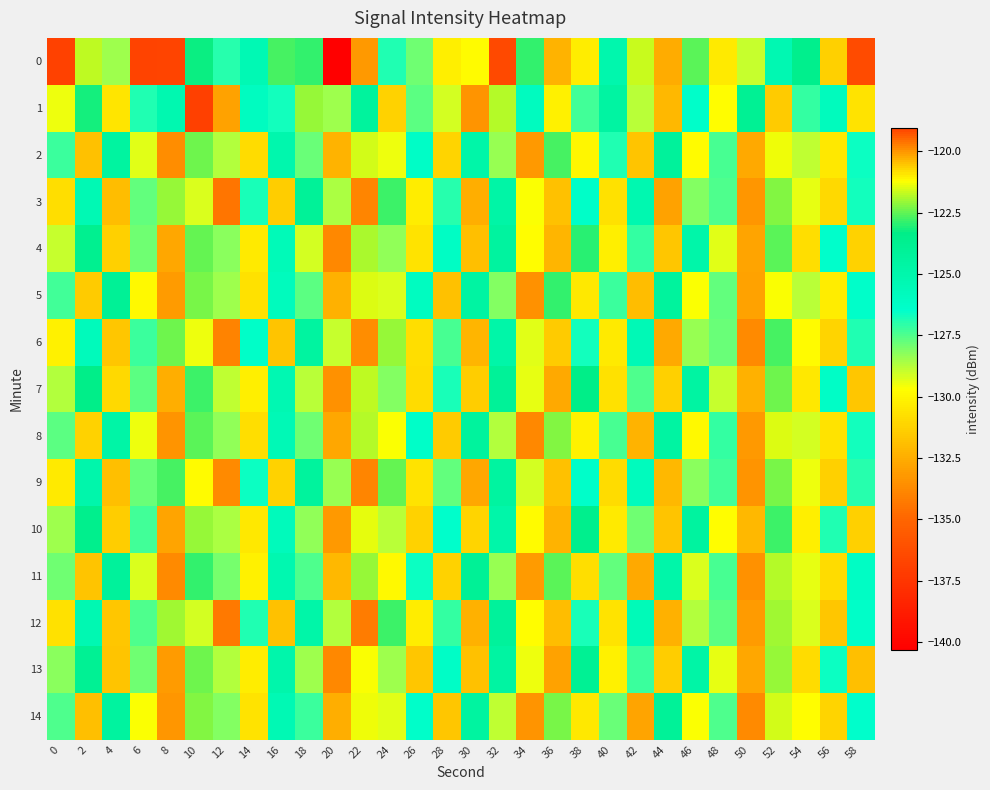

Which has a higher value, 46 or 48?

46